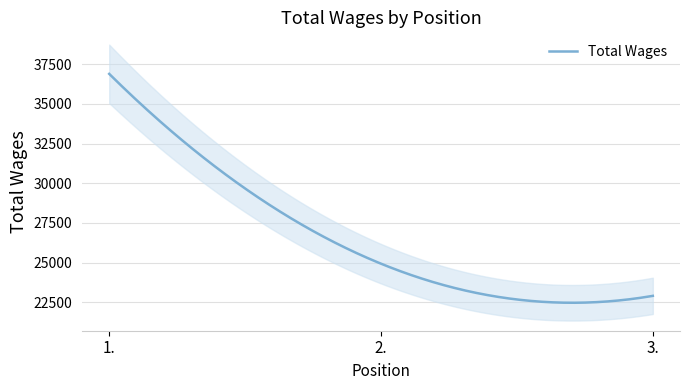

What is the label of the 2nd point from the right?

2.